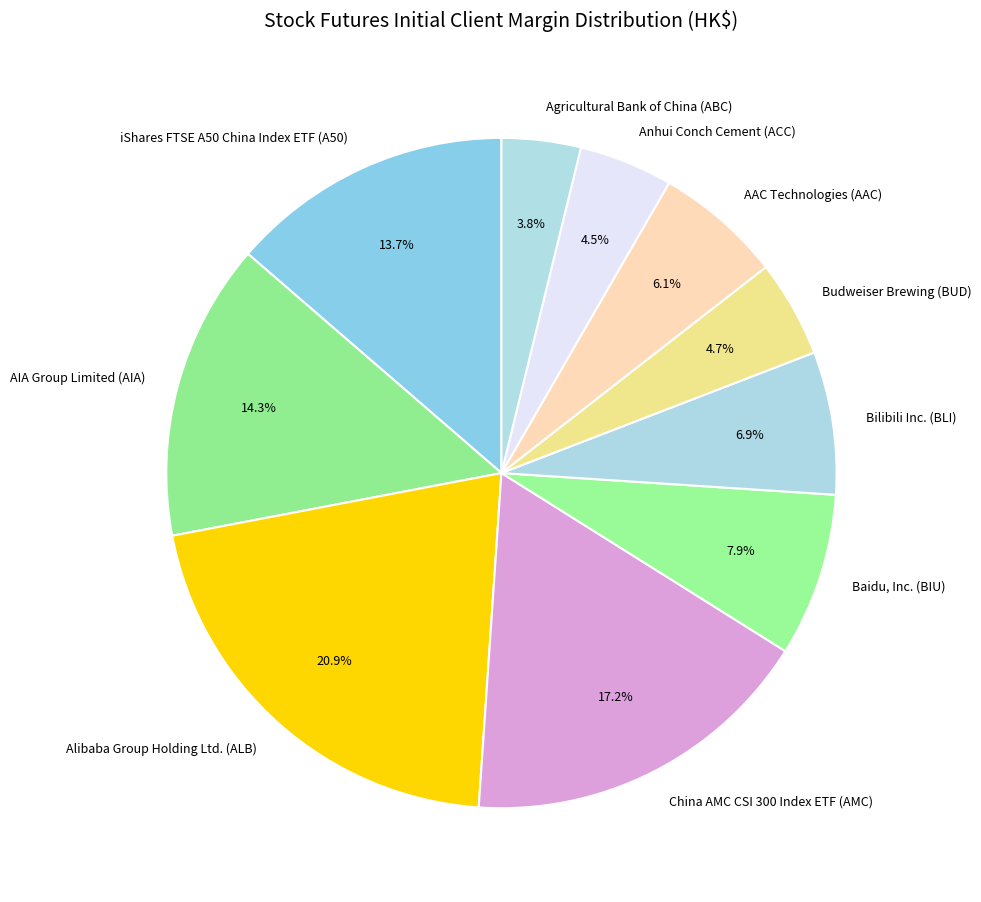

Which has a higher value, iShares FTSE A50 China Index ETF (A50) or Bilibili Inc. (BLI)?

iShares FTSE A50 China Index ETF (A50)